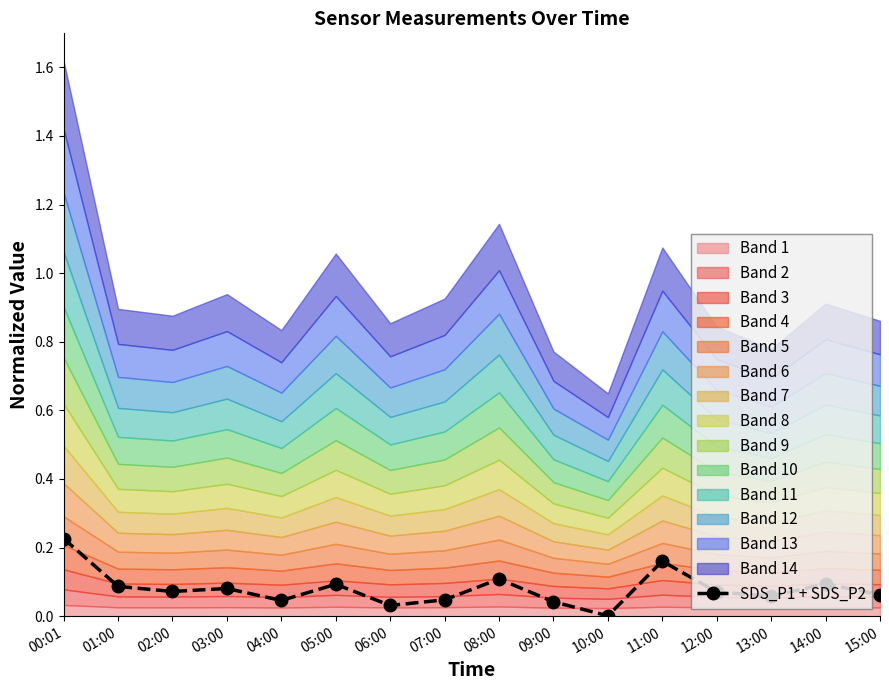

What is the sum of all values?

1.3